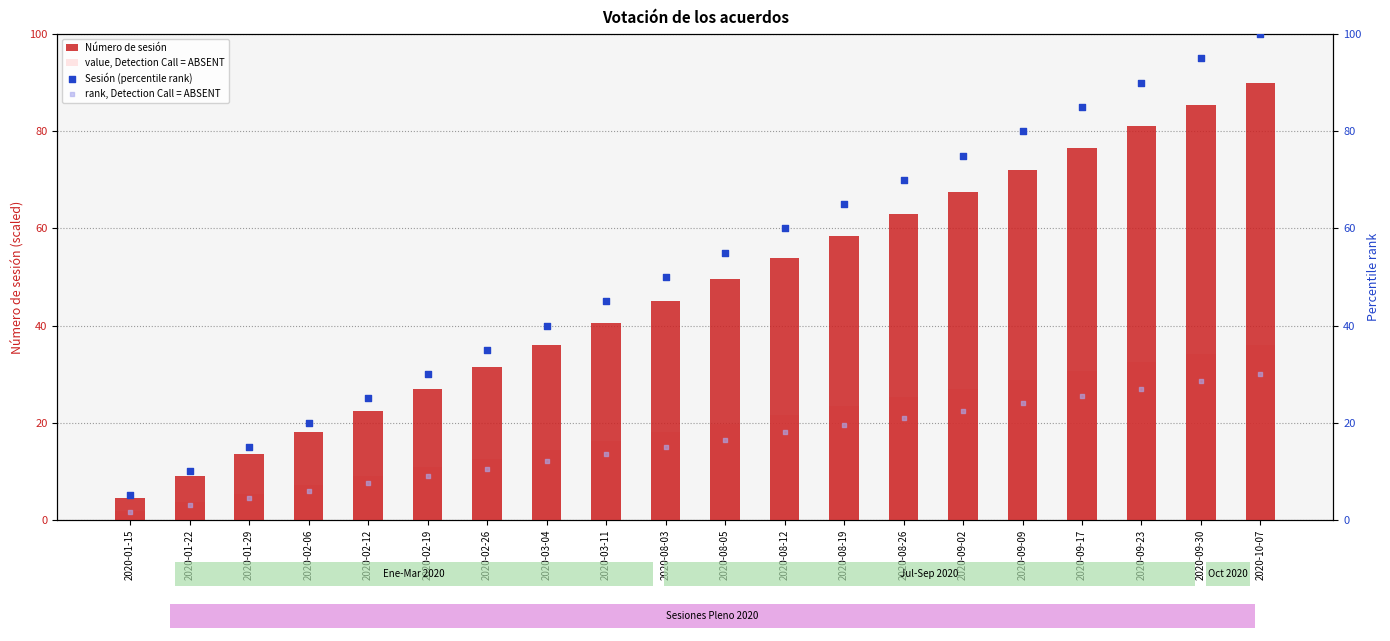

At how many categories does at least one series exceed 51?

10